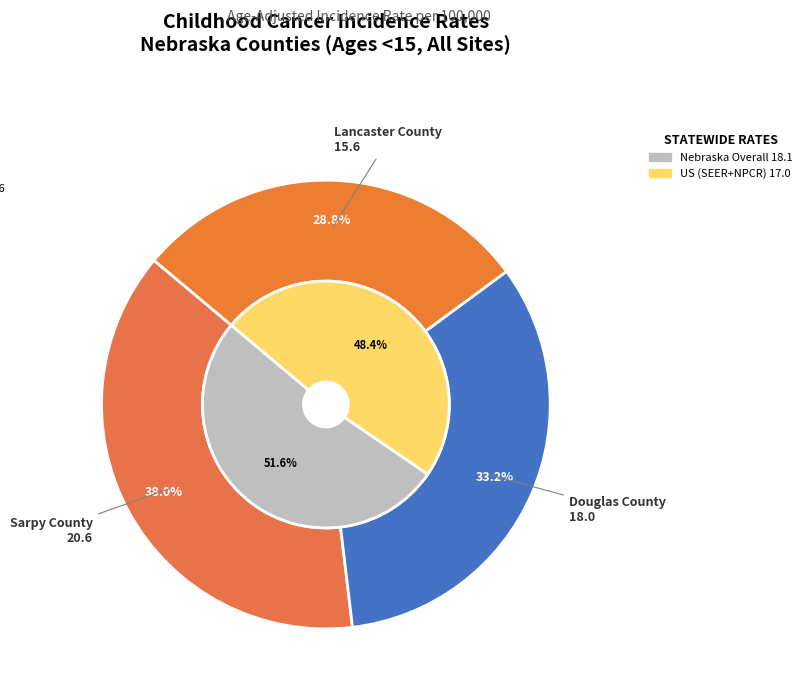

True or false: Lancaster County accounts for 29% of the total.

True